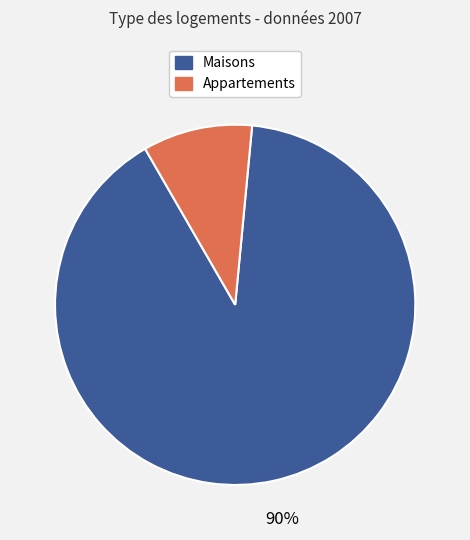

To the nearest percent, what is the difference between the largest and smallest slice percentages?

80%